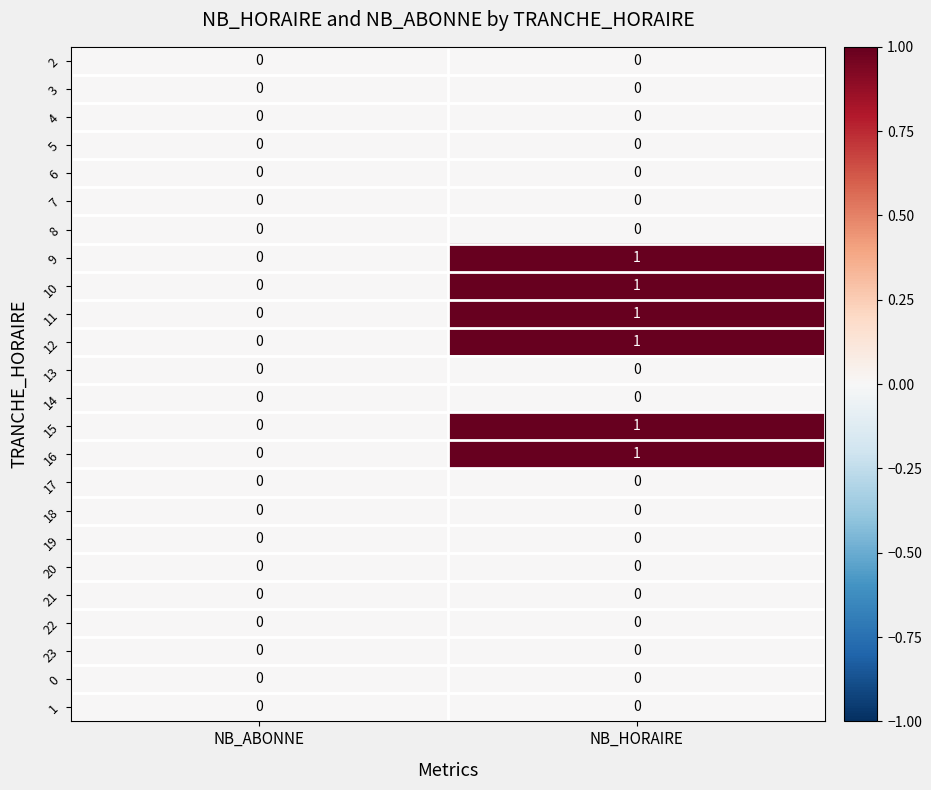

The value of 4 at NB_ABONNE is 0. True or false?

True